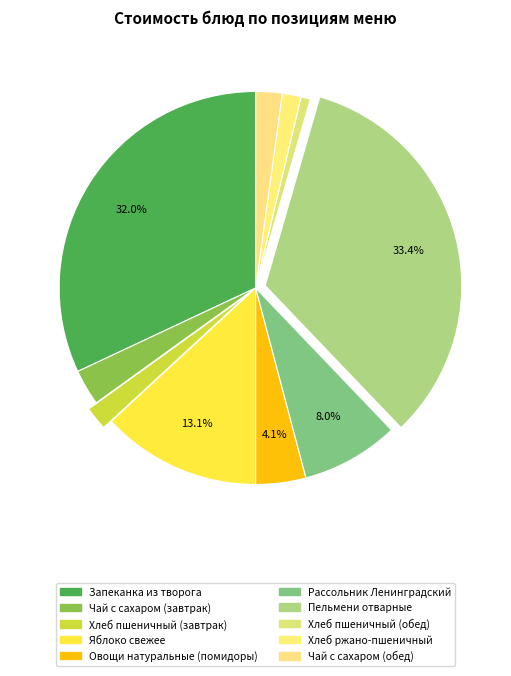

Does Овощи натуральные (помидоры) represent more than half of the total?

No